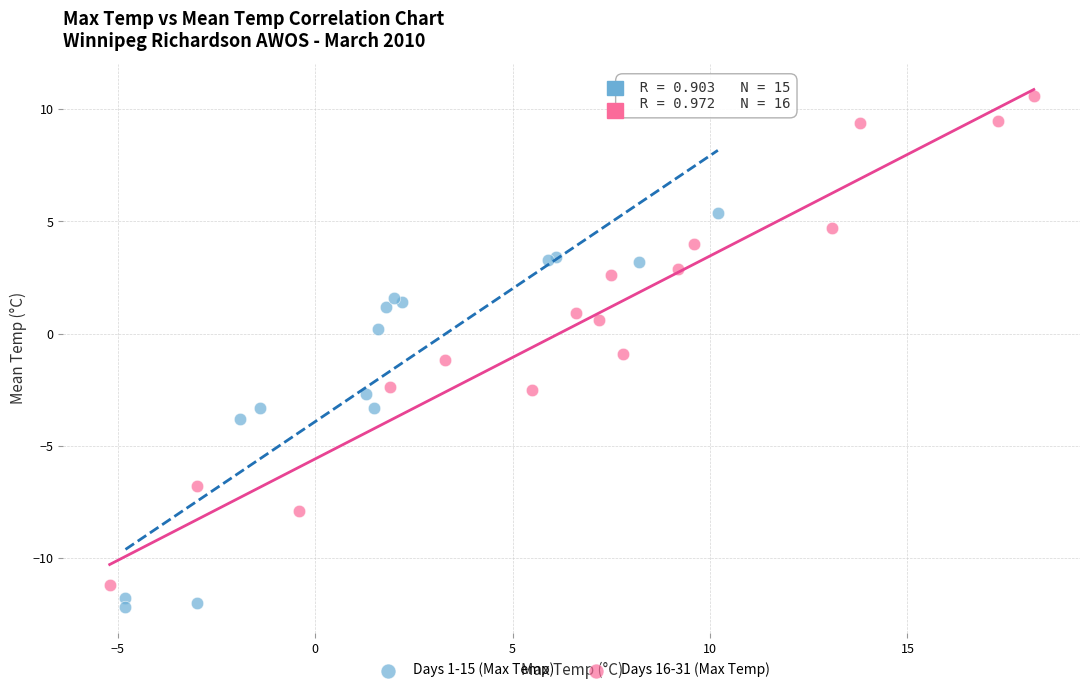

Which series has the largest Y range (max minus min)?

Days 16-31 (Max Temp)